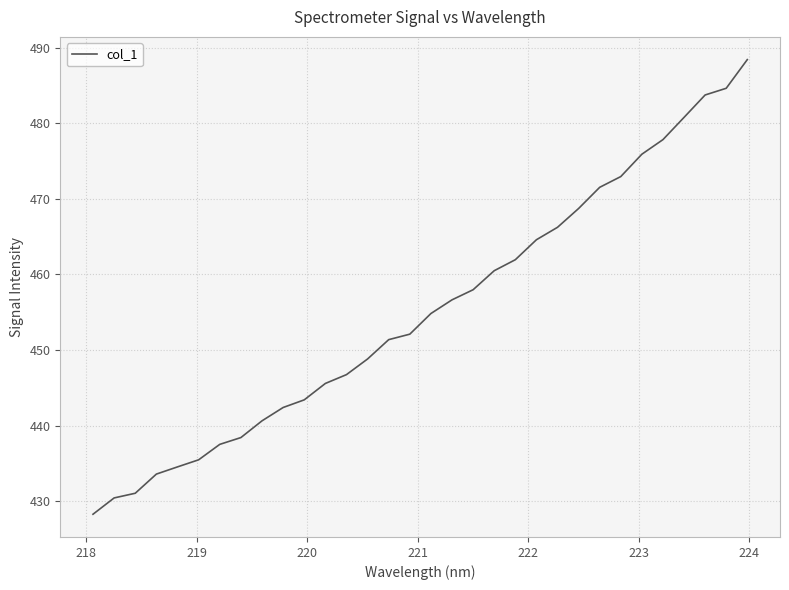

What is the minimum value shown in the chart?

428.3